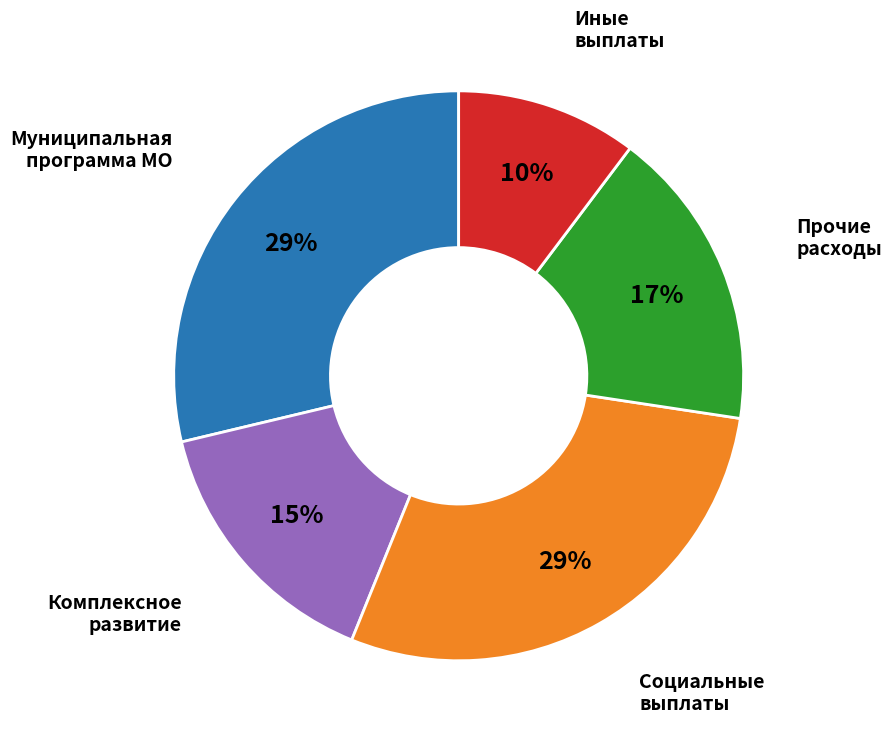

To the nearest percent, what is the average slice percentage?

20%